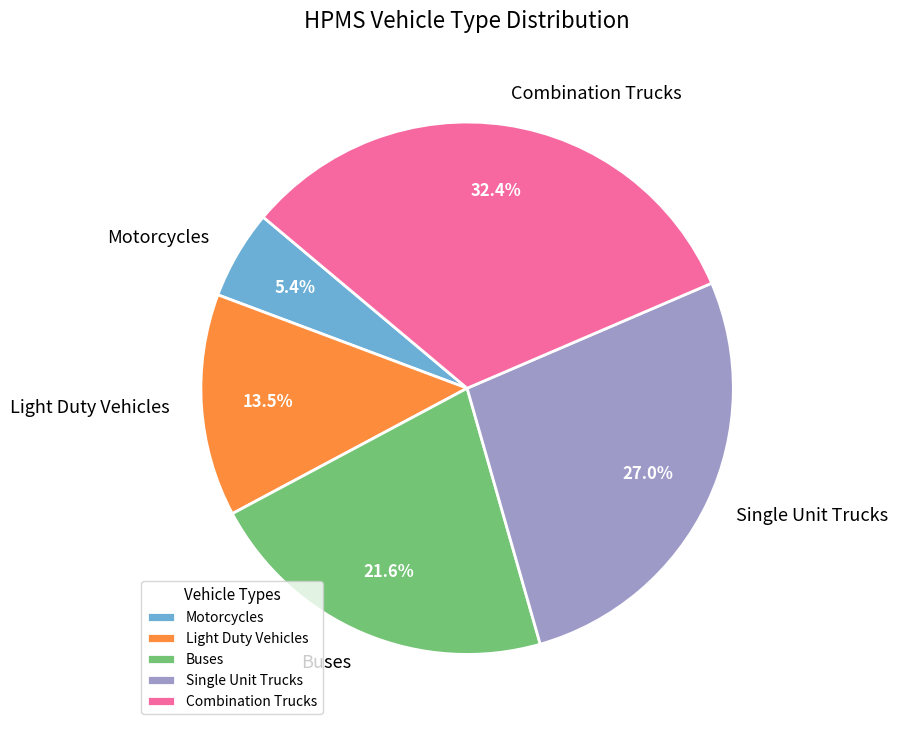

Which slice is the smallest?

Motorcycles